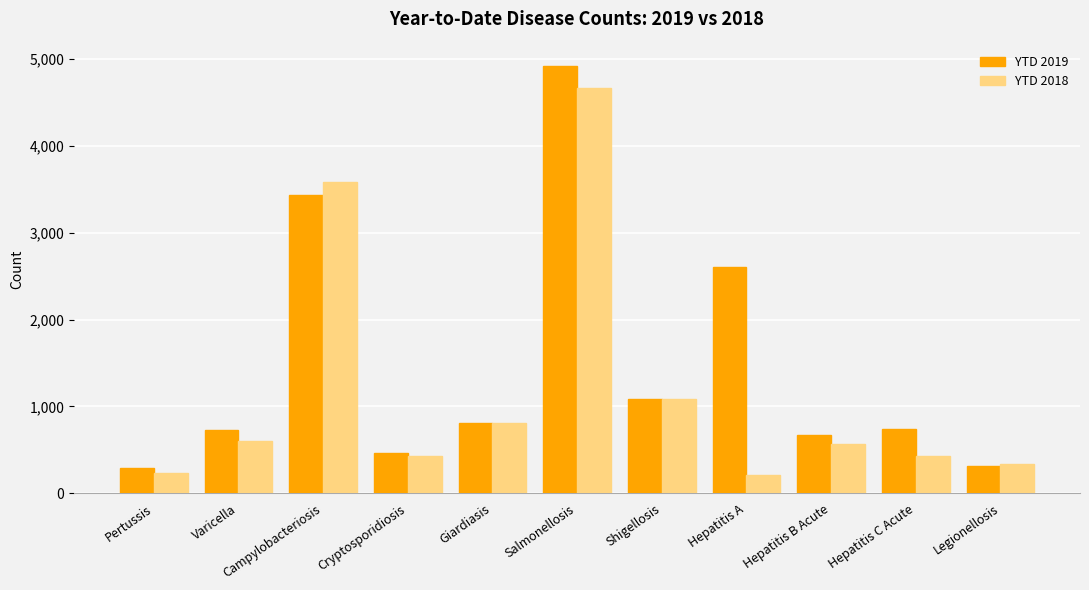

The value of YTD 2019 at Giardiasis is 517. True or false?

False